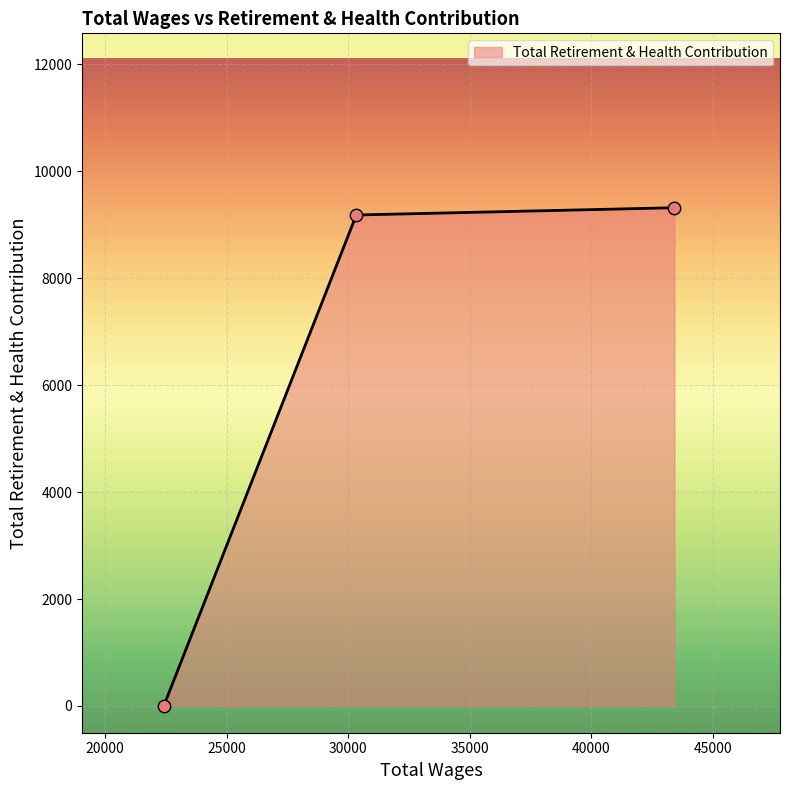

What is the maximum value shown in the chart?

9319